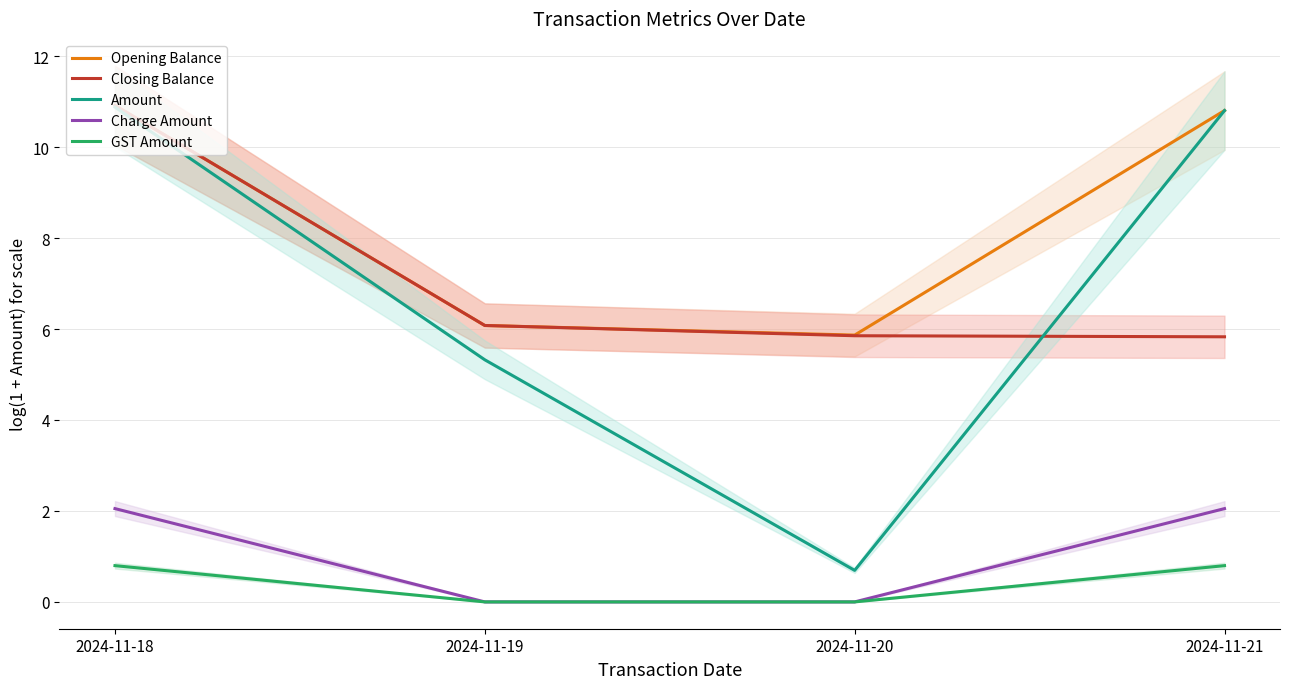

What is the spread (max minus min) of values at 2024-11-18?

10.1